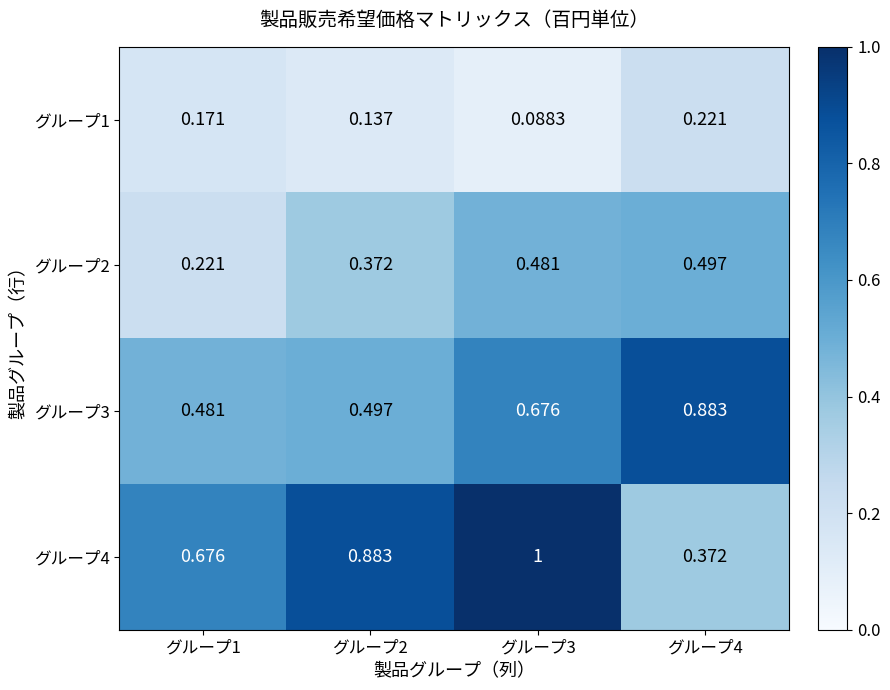

Is the value of グループ2 at グループ4 greater than the value of グループ1 at グループ1?

Yes